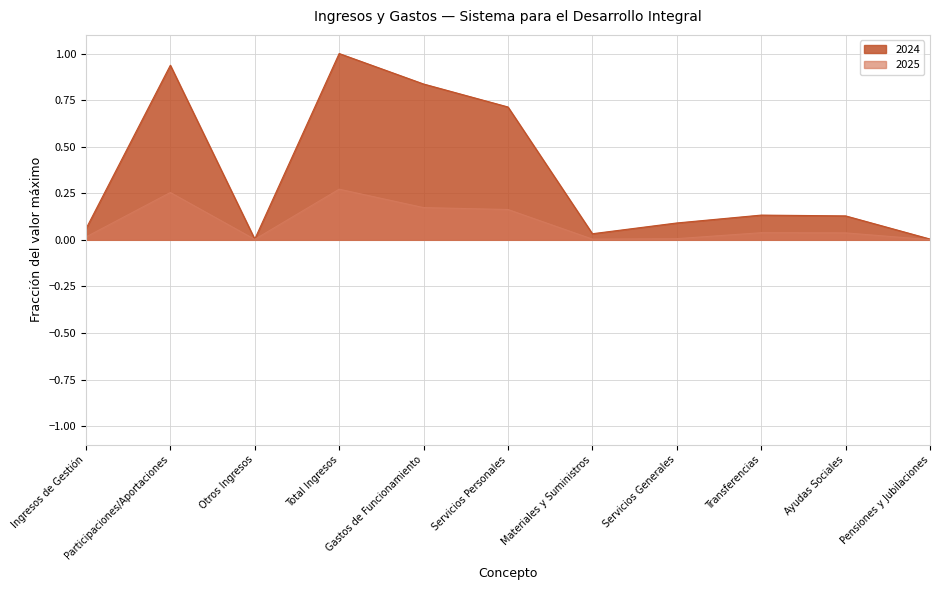

Rank the series by their average value, from lowest to highest.

2025, 2024